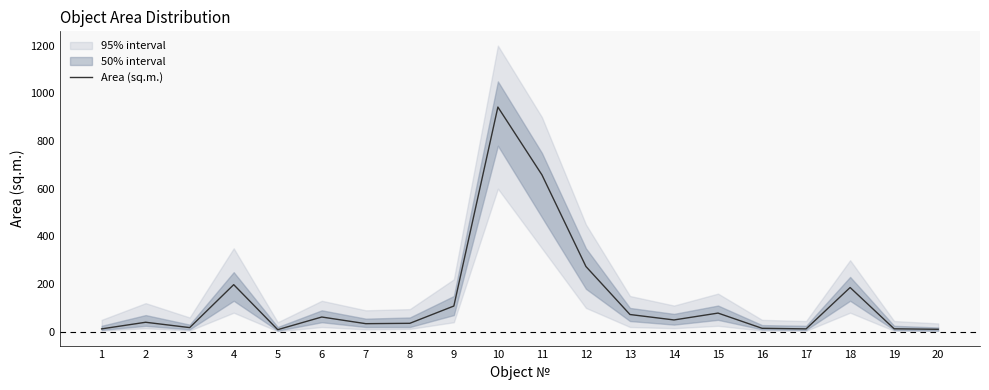

At which label does the data first exceed 49?

4